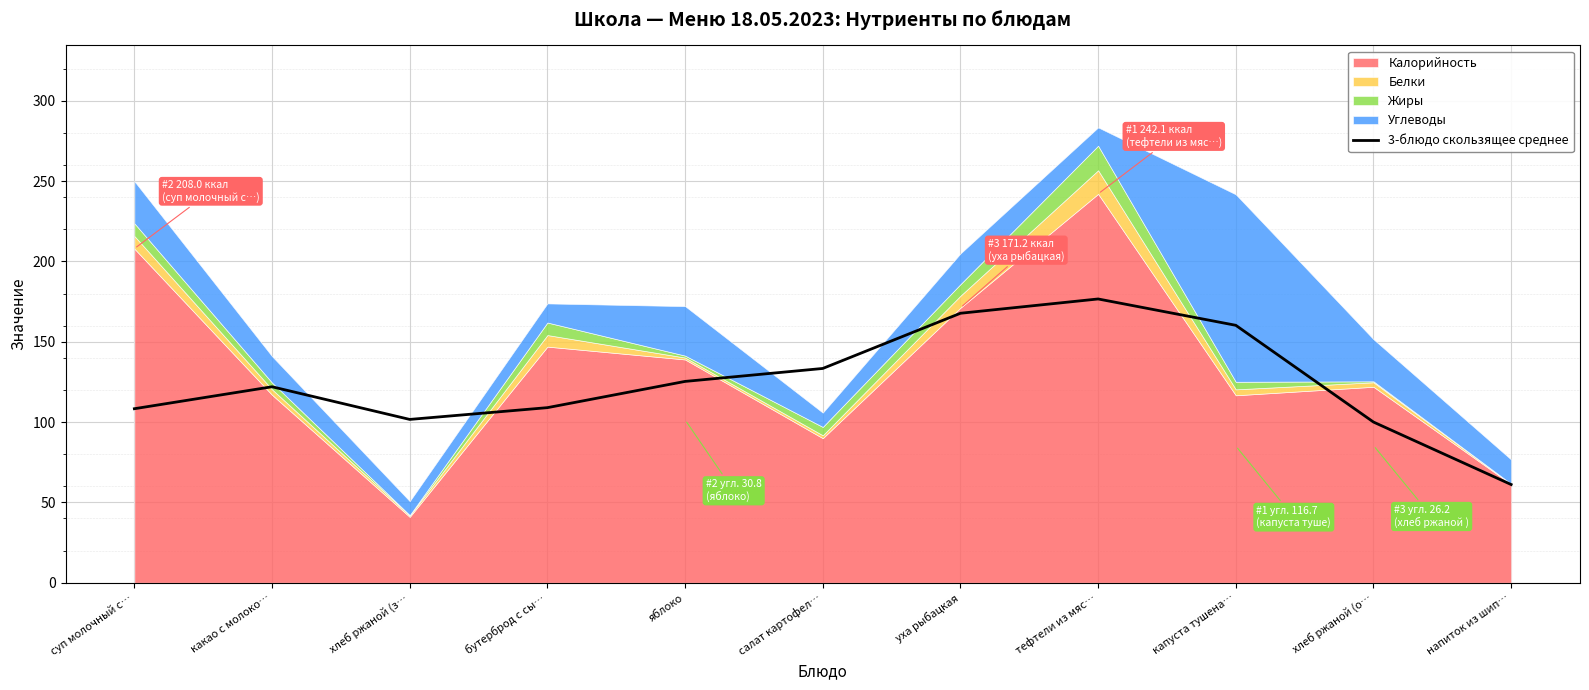

How many interior local peaks (higher than both neighbors) does the data have?

2